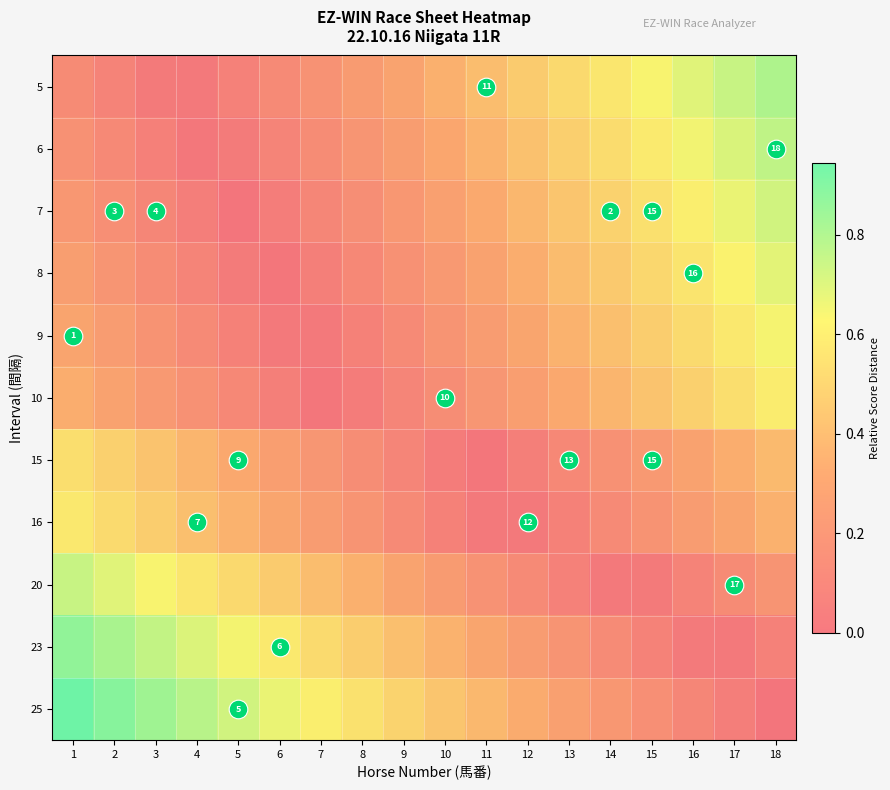

What is the total value across all series at 5?

2.9